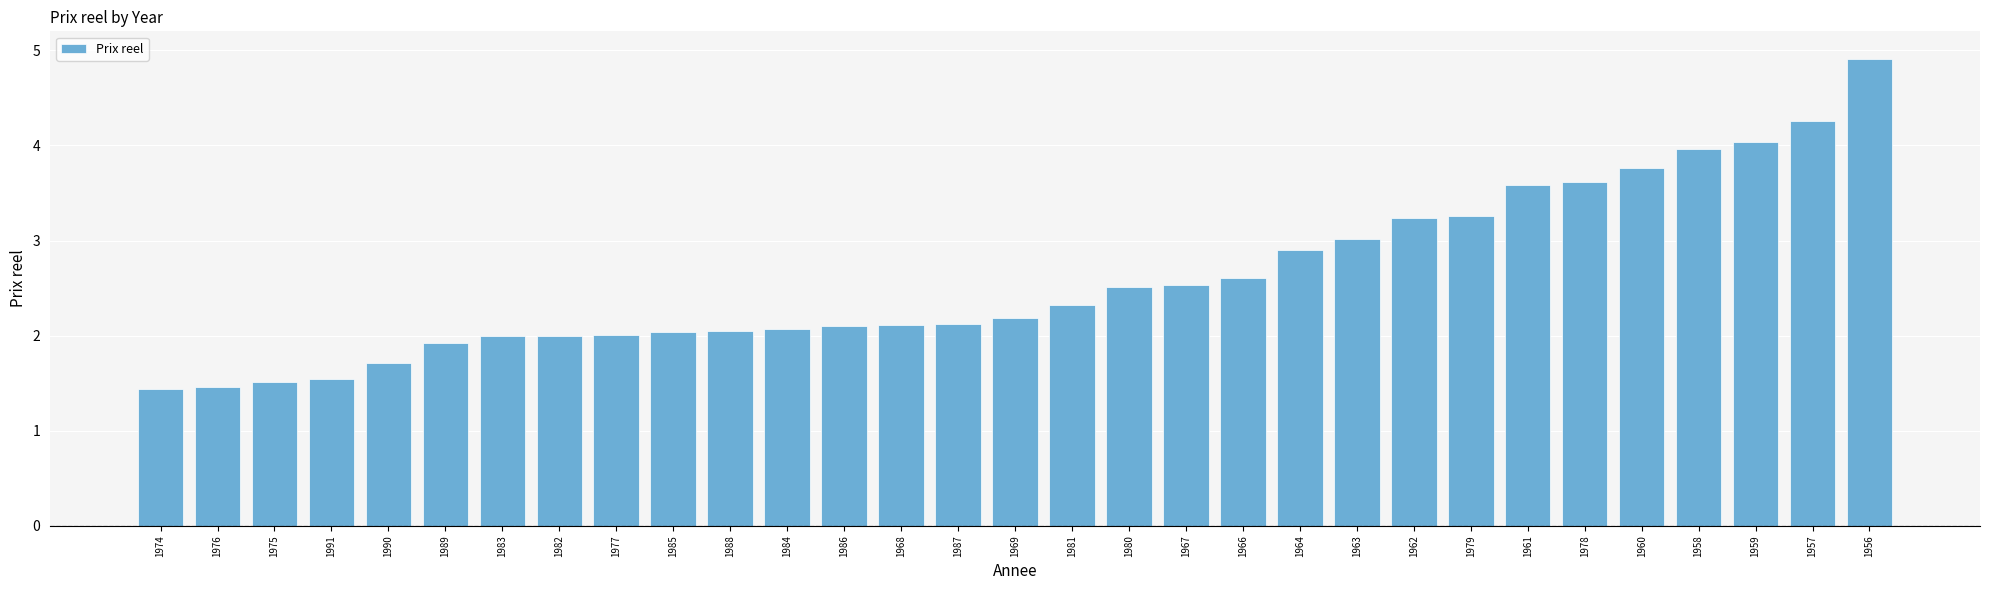

What is the maximum value shown in the chart?

4.9